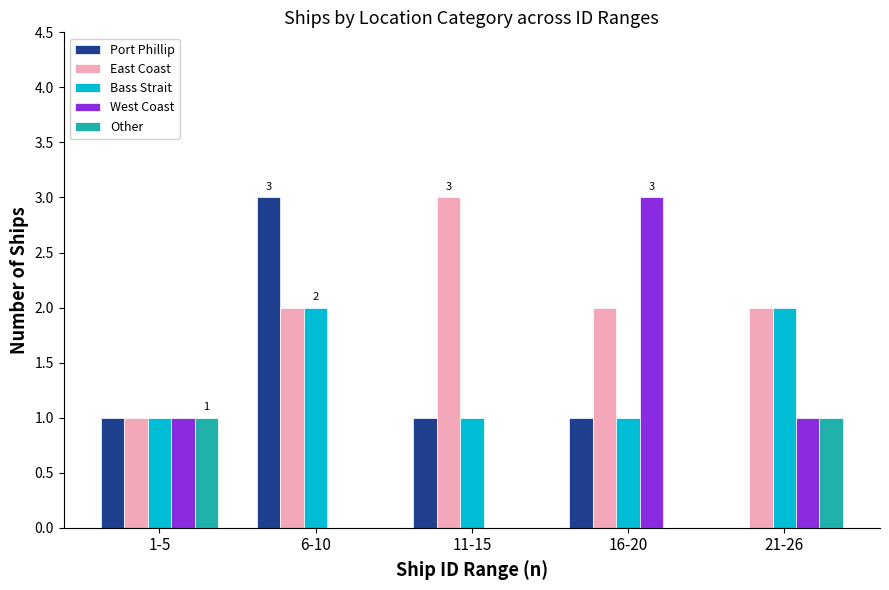

The Other series shows 1 at 21-26. True or false?

True